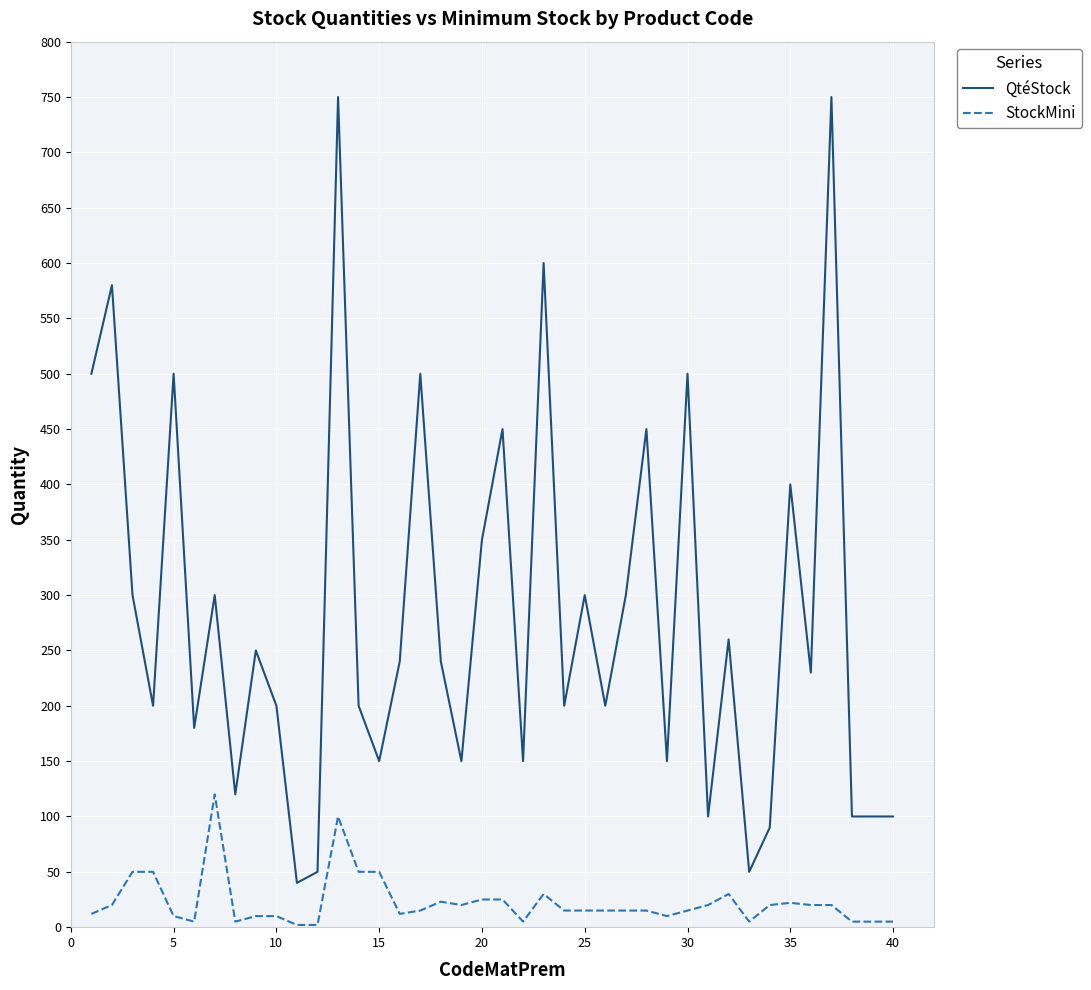

List the series in order of their peak value, highest first.

QtéStock, StockMini